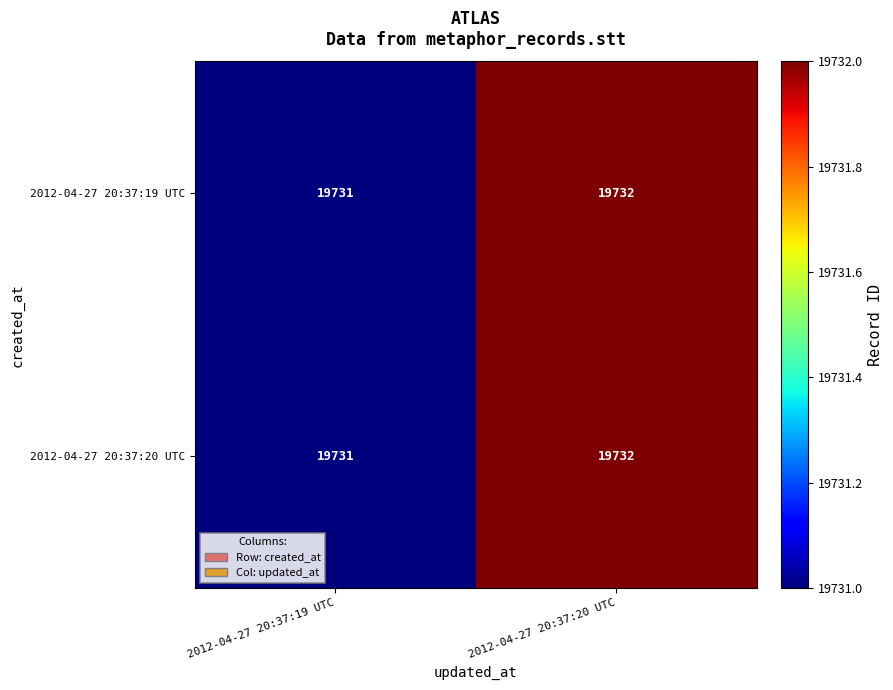

What is the total value across all series at 2012-04-27 20:37:20 UTC?

39464